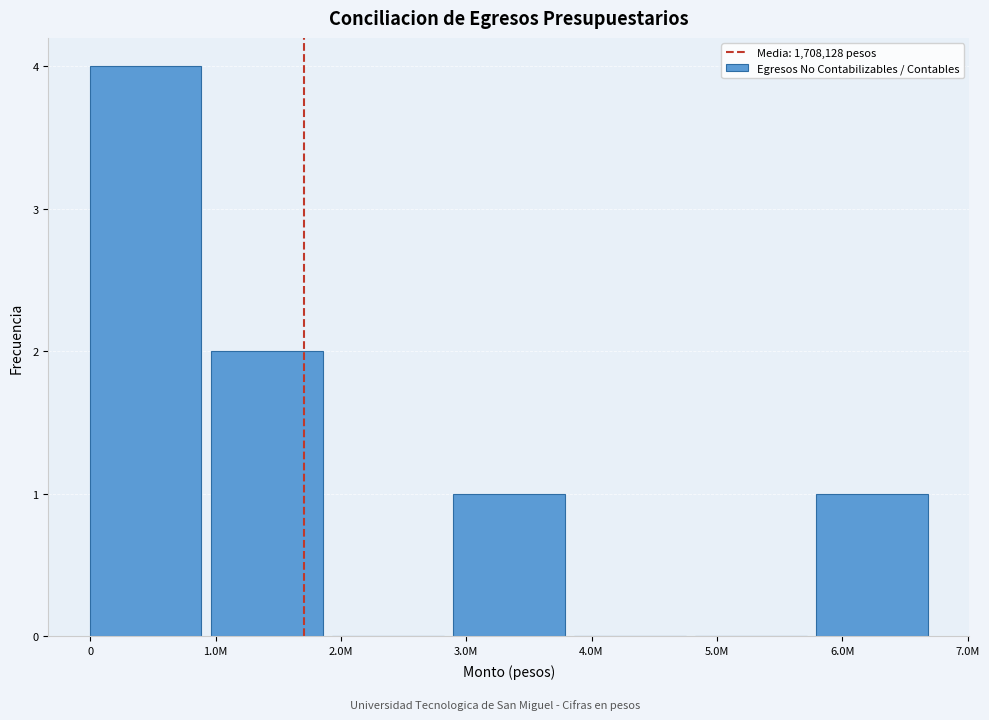

Reading right to left, list all the values displayed in this chart.

6.0M=1	5.0M=0	4.0M=0	3.0M=1	2.0M=0	1.0M=2	0=4